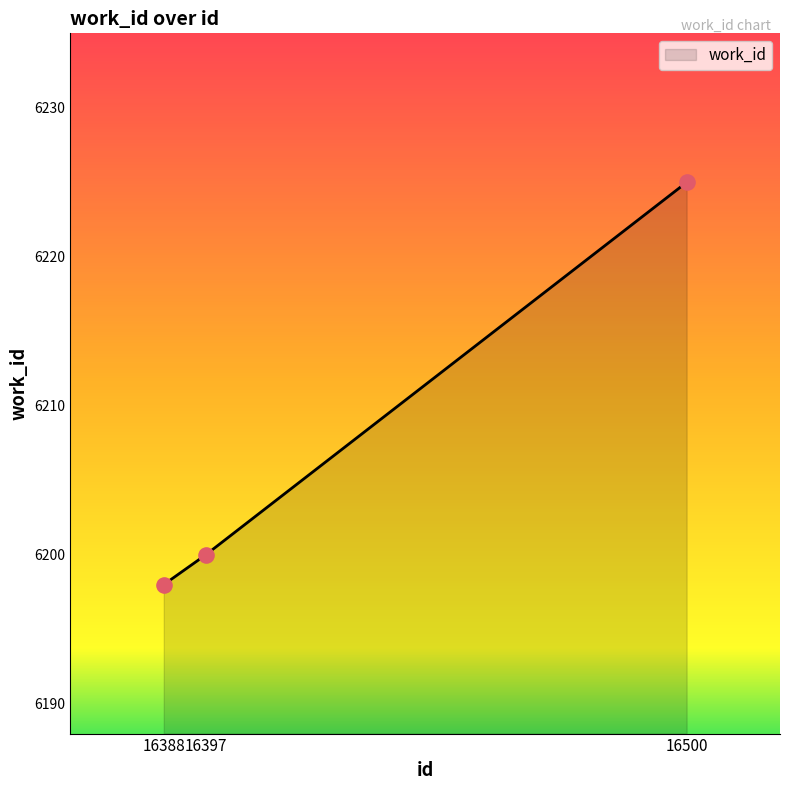

Approximately how many times larger is the value at 16388 compared to 16500?

1.0